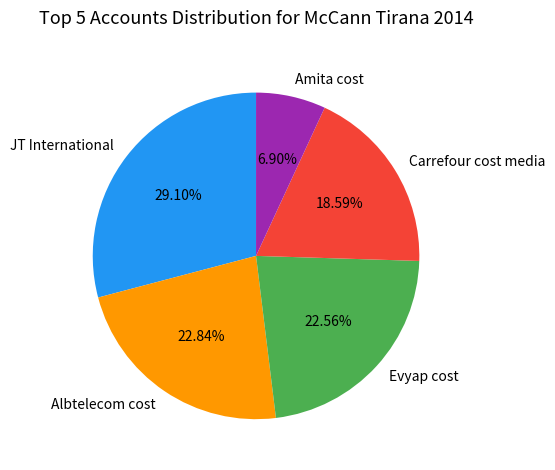

Approximately how many times larger is the value at Amita cost compared to Carrefour cost media?

0.4